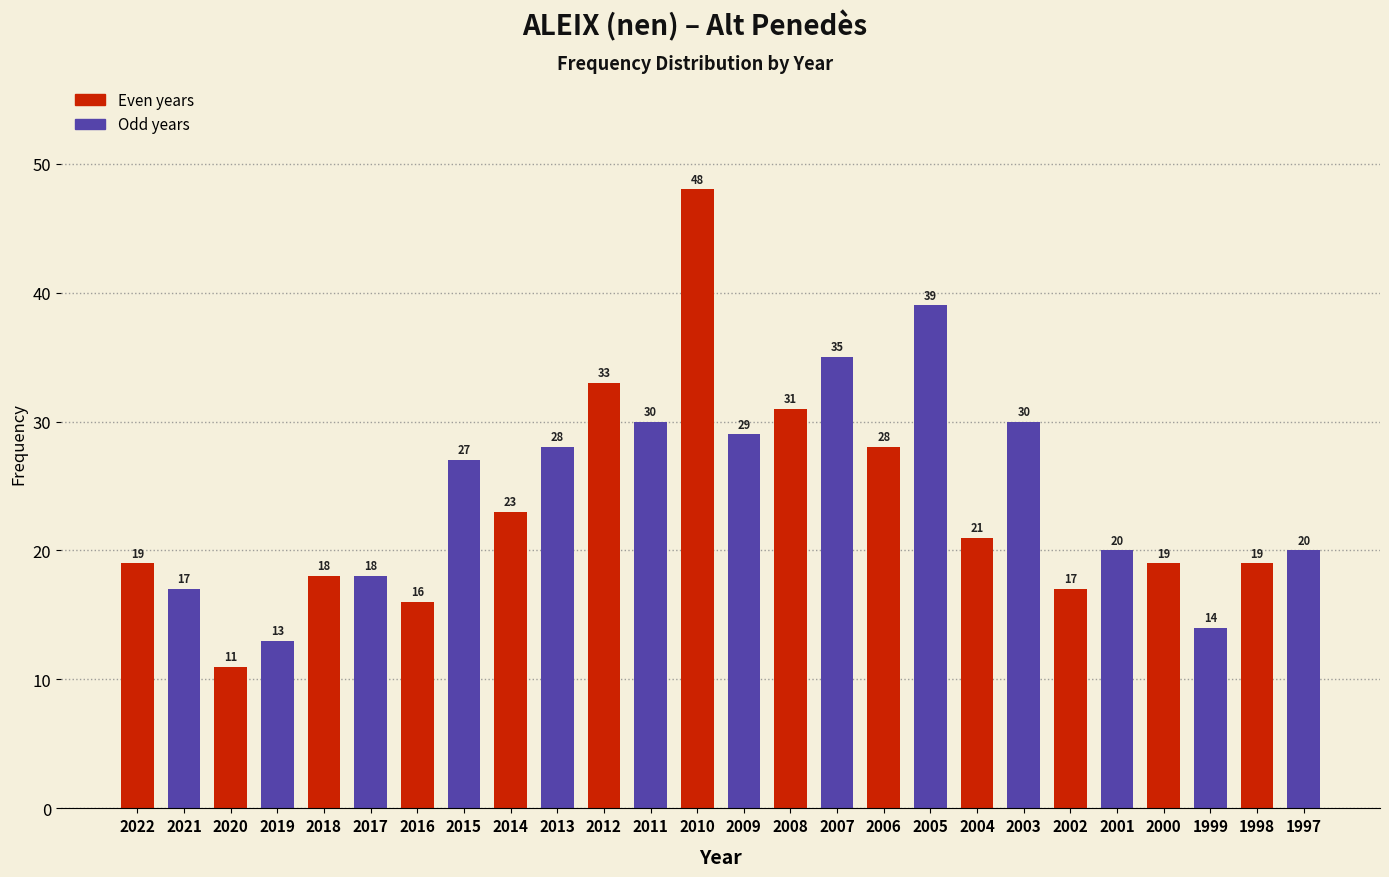

Reading left to right, transcribe all the data shown in this chart.

19	17	11	13	18	18	16	27	23	28	33	30	48	29	31	35	28	39	21	30	17	20	19	14	19	20